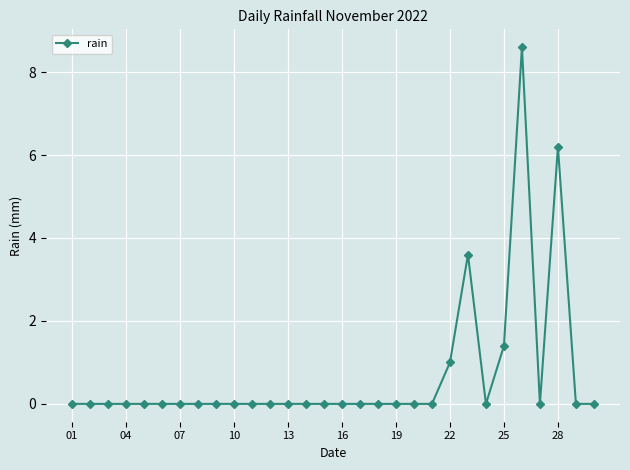

True or false: the data has more than 1 interior local peaks.

True